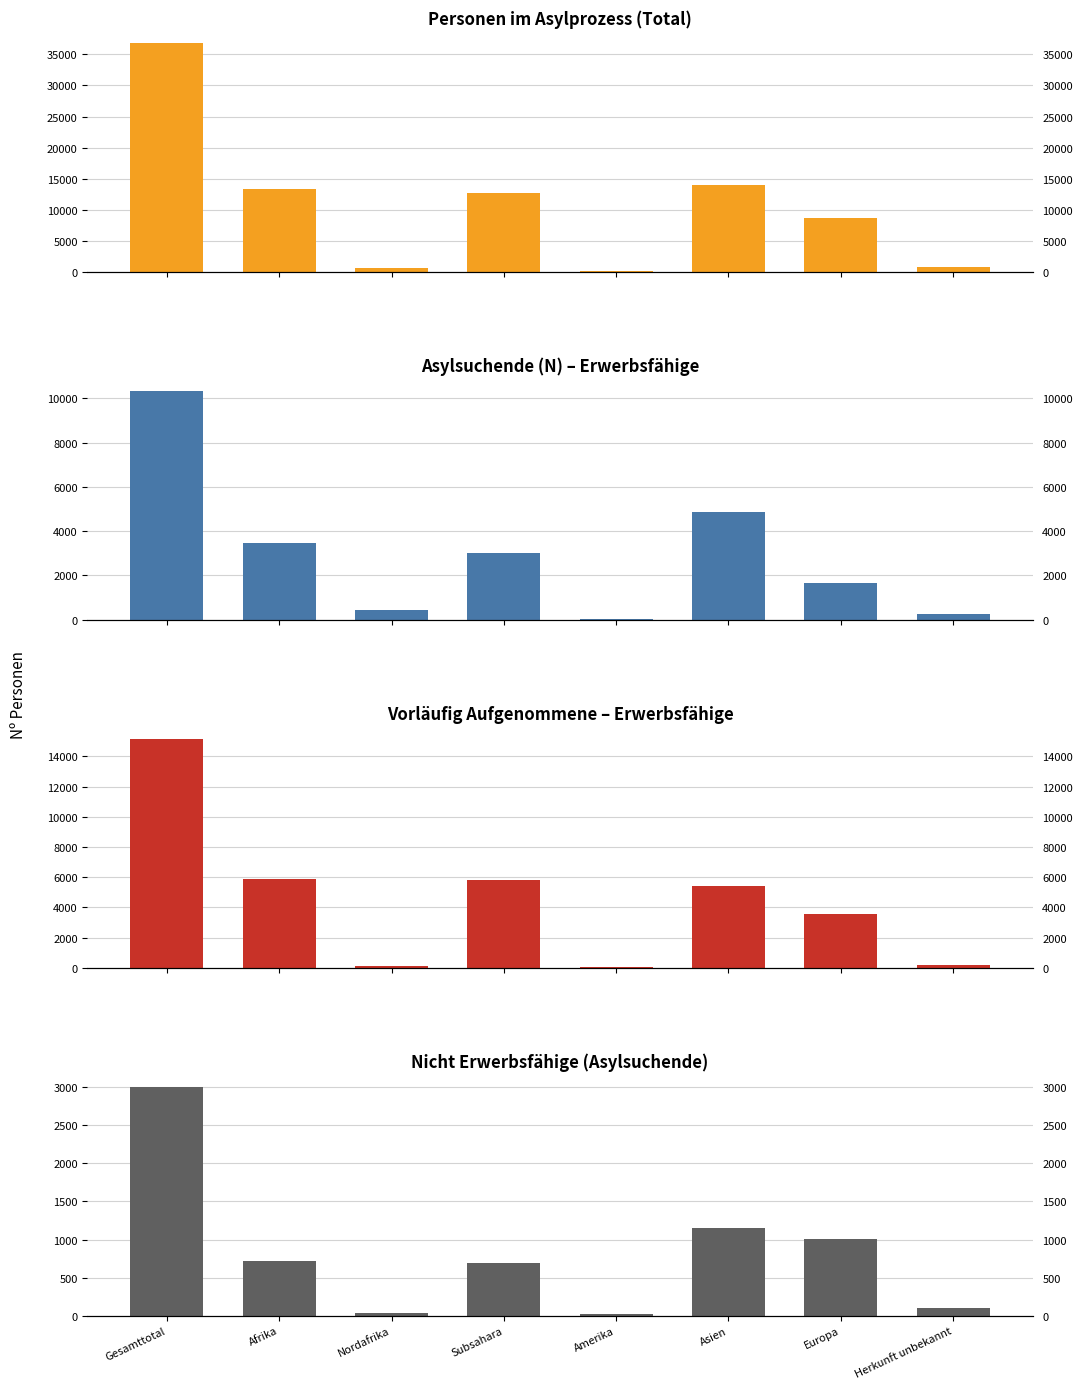

What are all the series names shown in the legend?

Personen im Asylprozess, Asylsuchende Erwerbsfaehige, Vorlaeufig Aufgenommene Erwerbsfaehige, Nicht Erwerbsfaehige Asylsuchende